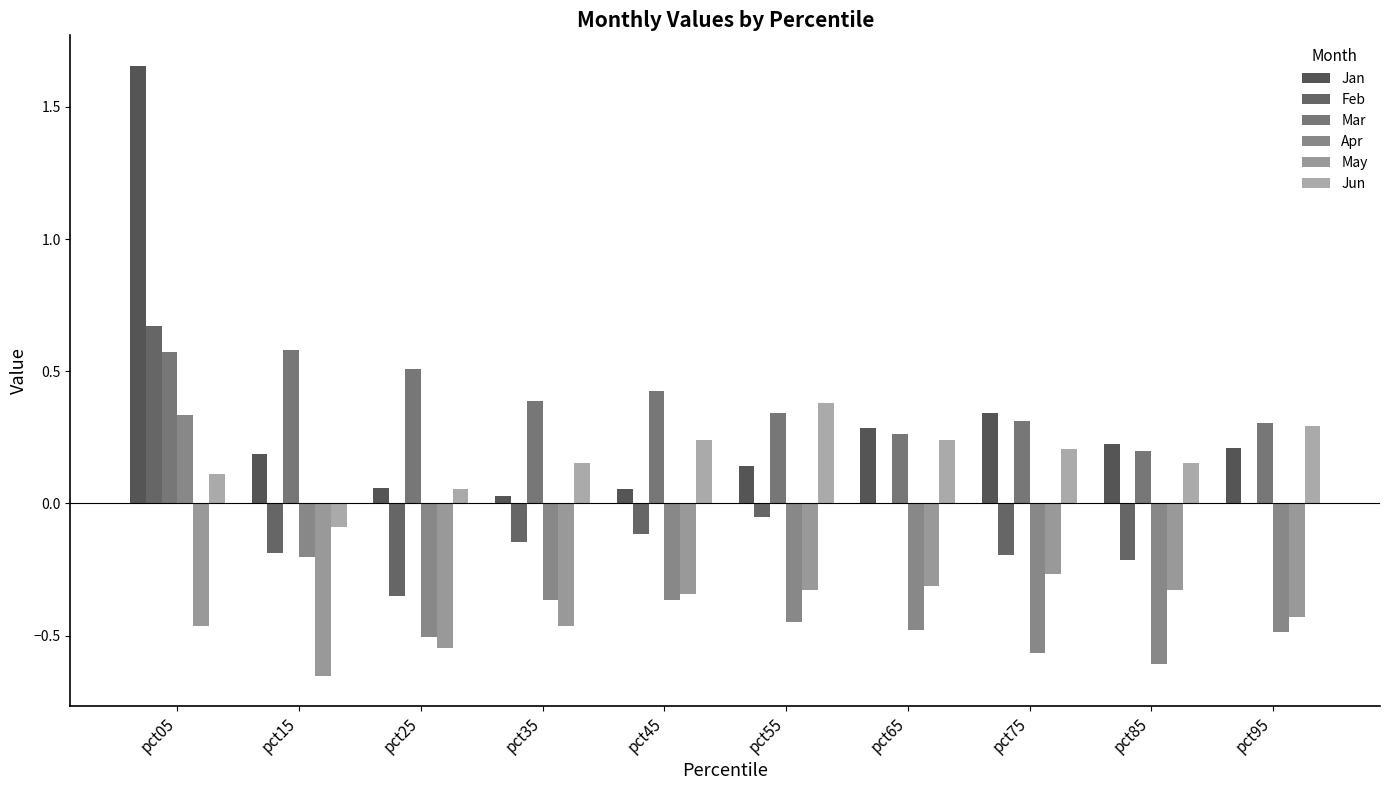

Read the Jun value at pct75.

0.2